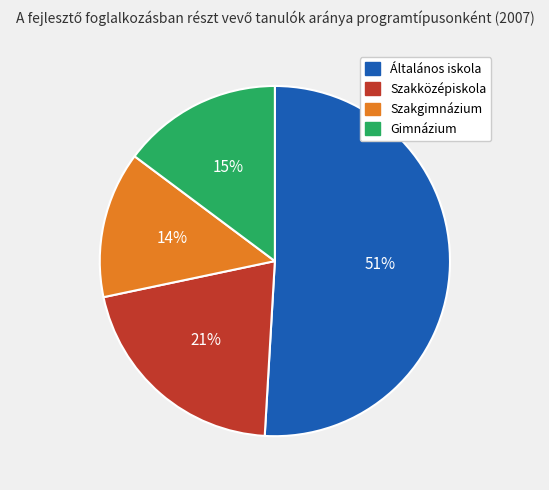

Rank the categories by value from highest to lowest.

Általános iskola, Szakközépiskola, Gimnázium, Szakgimnázium